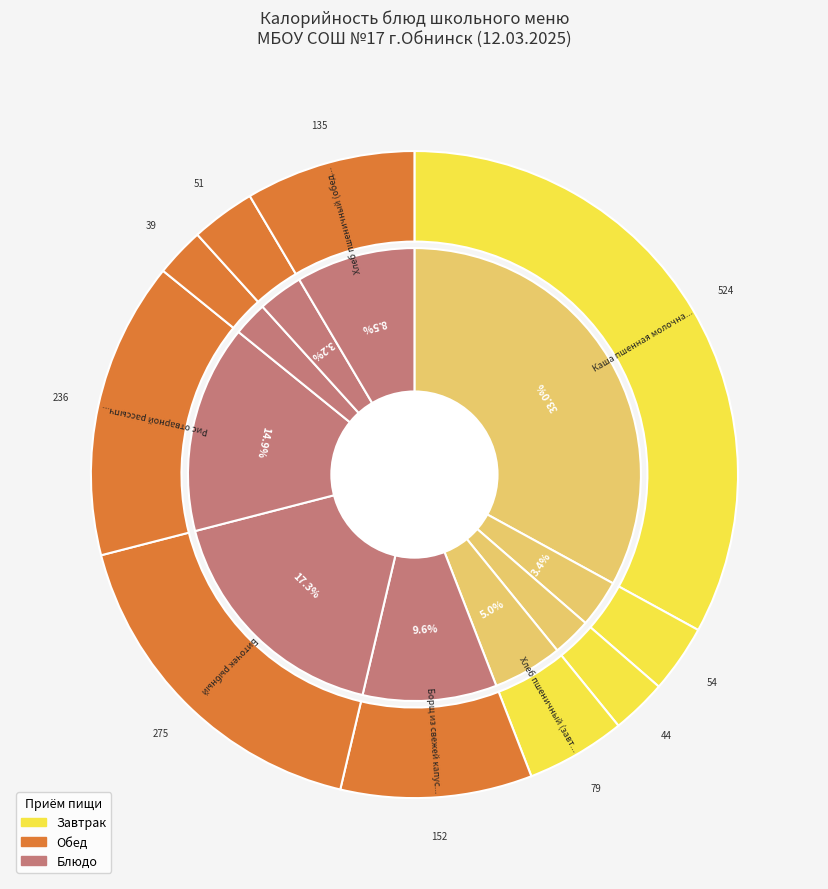

Which has a higher value, Хлеб пшеничный (завтрак) or Биточек рыбный?

Биточек рыбный